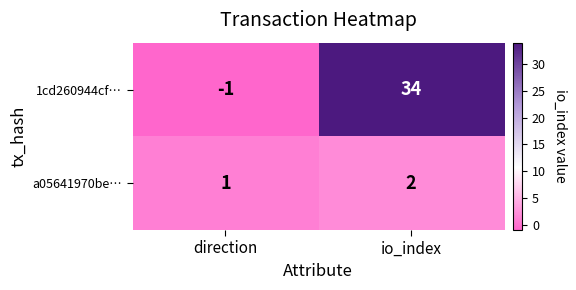

At which category is the sum across all series the highest?

io_index